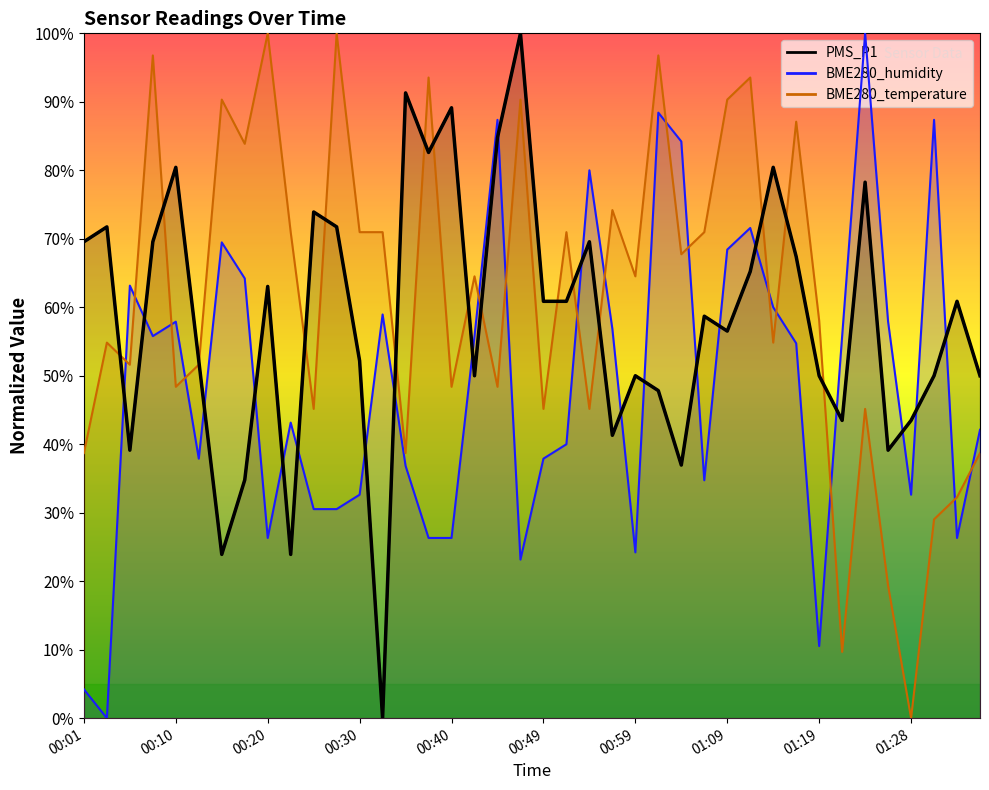

Rank the series by their average value, from highest to lowest.

BME280_temperature, PMS_P1, BME280_humidity